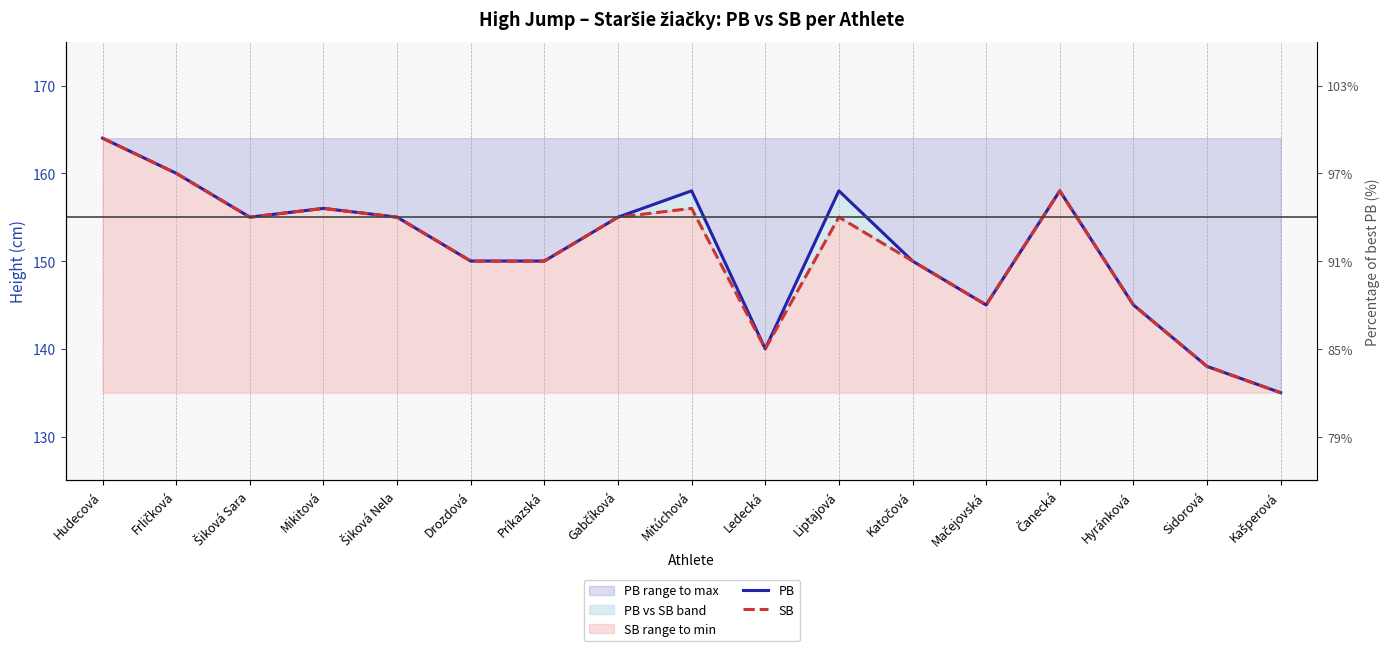

How many values in the SB series are below 155?

8